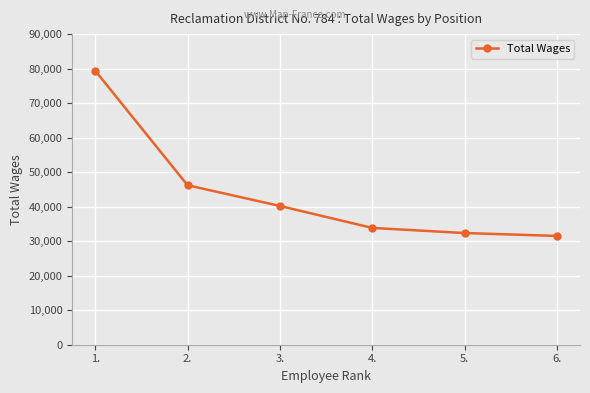

Between 5. and 3., which is larger?

3.